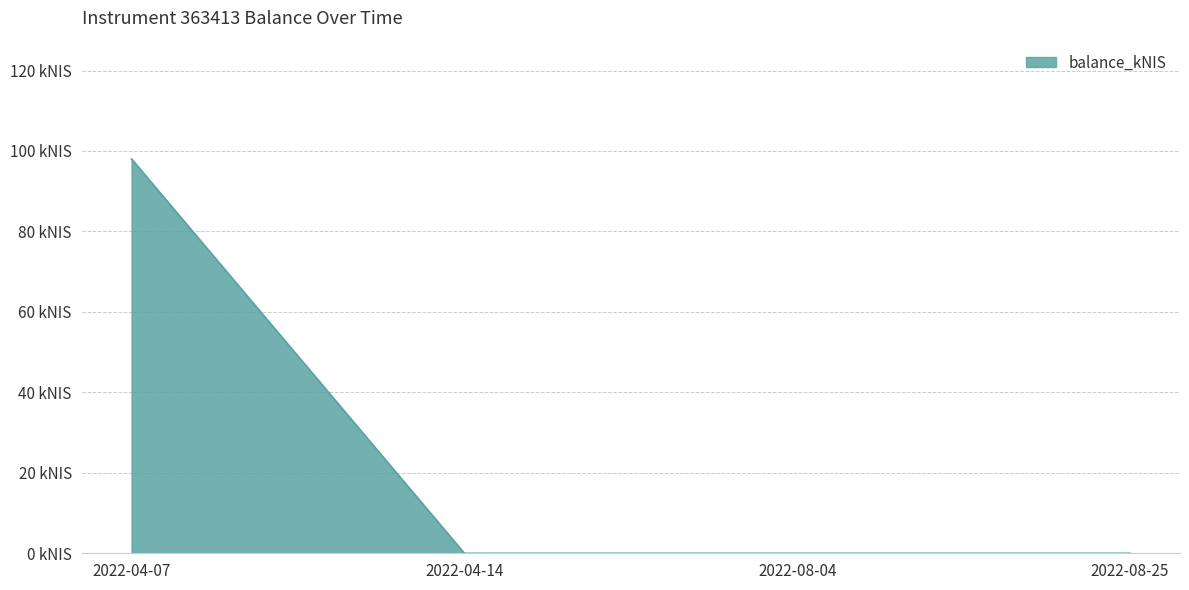

Does the chart display data point markers on the line(s)?

No